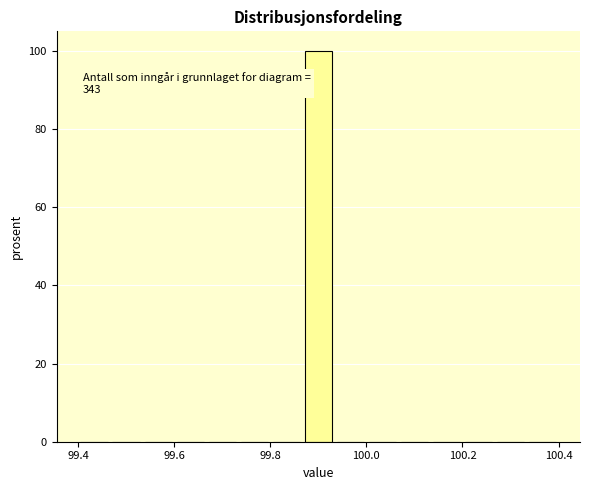

Read against the x-axis, roughly where is the centre of the tallest bar?

99.90